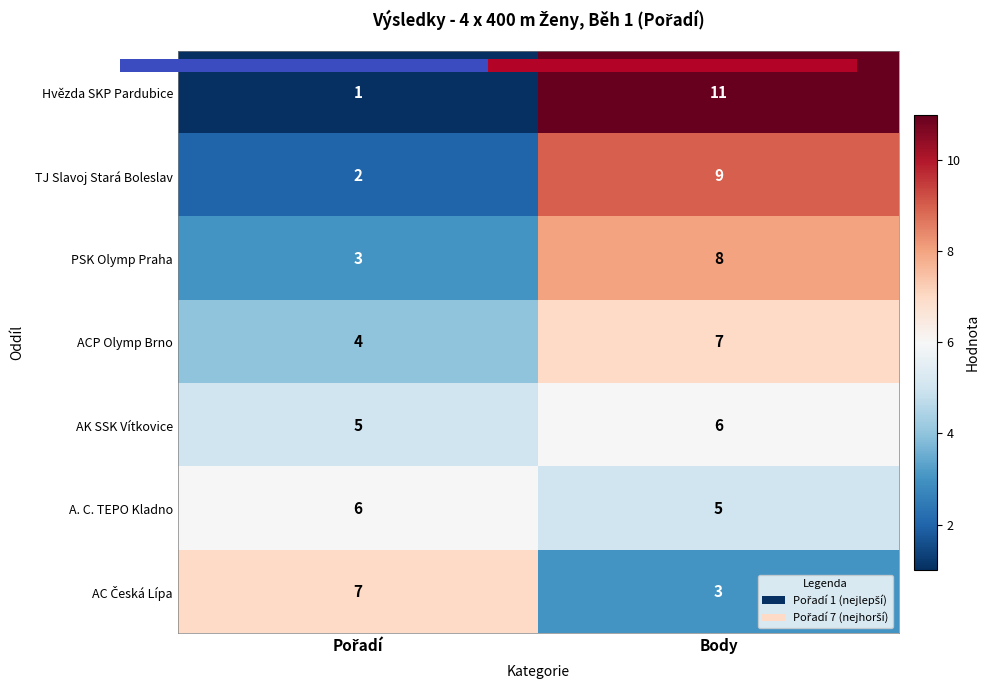

At how many categories does at least one series exceed 1?

2